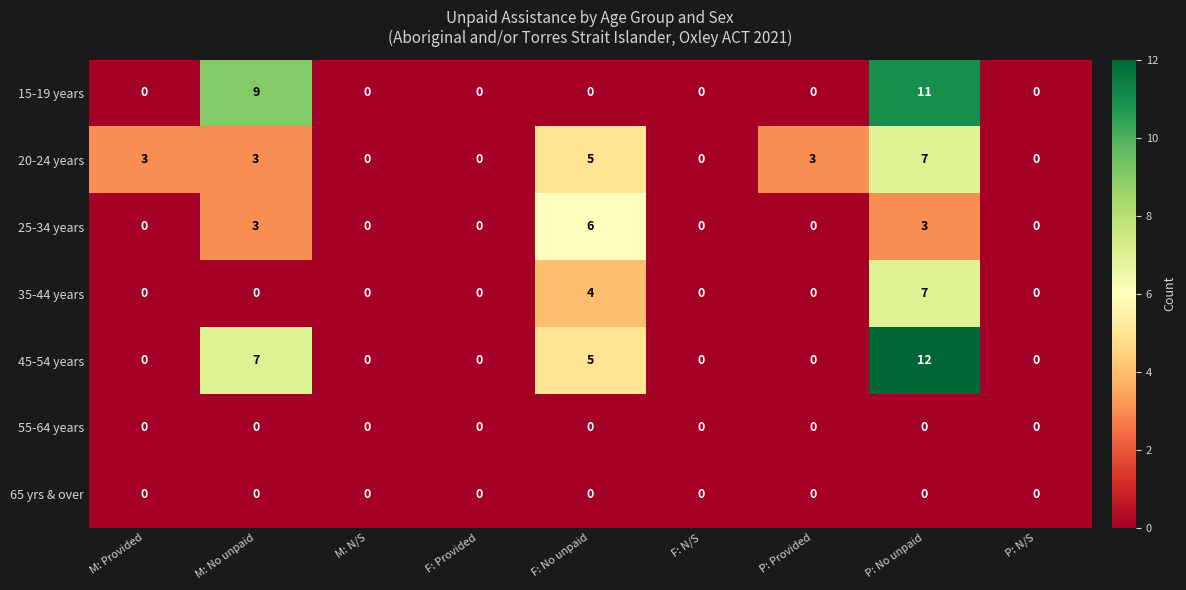

What is the difference between the maximum and minimum values in the 20-24 years series?

7